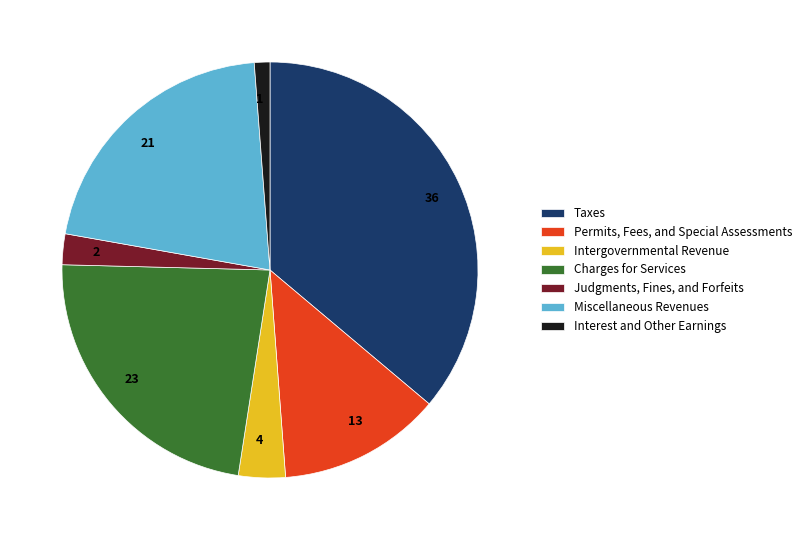

The Judgments, Fines, and Forfeits slice represents 12% of the pie. True or false?

False